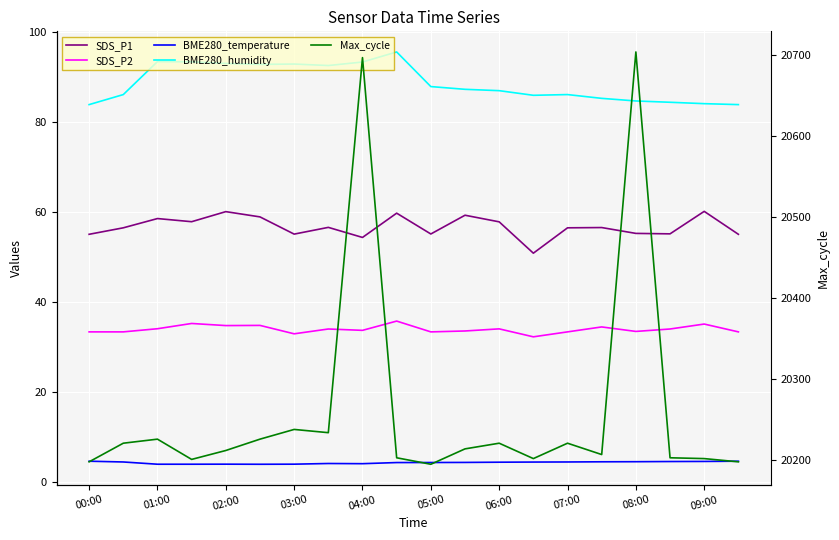

Is the value of BME280_humidity at 00:00 greater than the value of Max_cycle at 15?

No